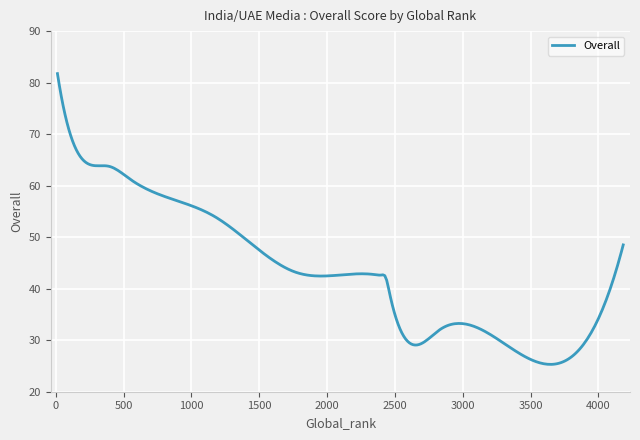

What is the smallest value displayed?

25.3